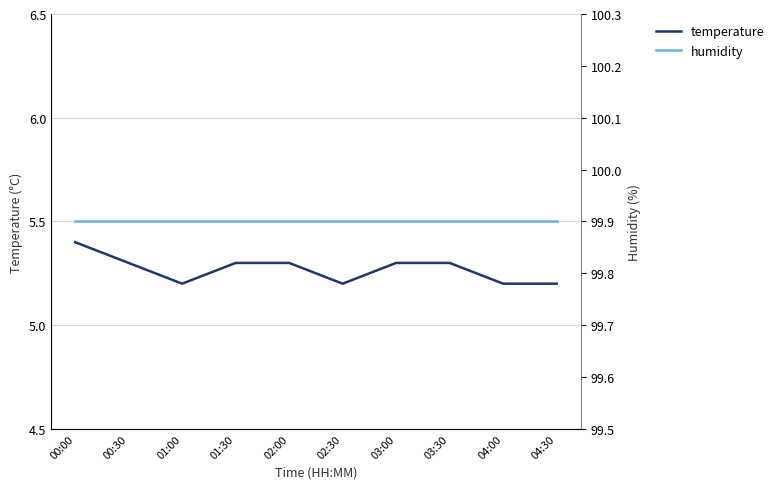

Reading left to right, transcribe all the data shown in this chart.

temperature: 5.4	5.3	5.2	5.3	5.3	5.2	5.3	5.3	5.2	5.2
humidity: 99.9	99.9	99.9	99.9	99.9	99.9	99.9	99.9	99.9	99.9